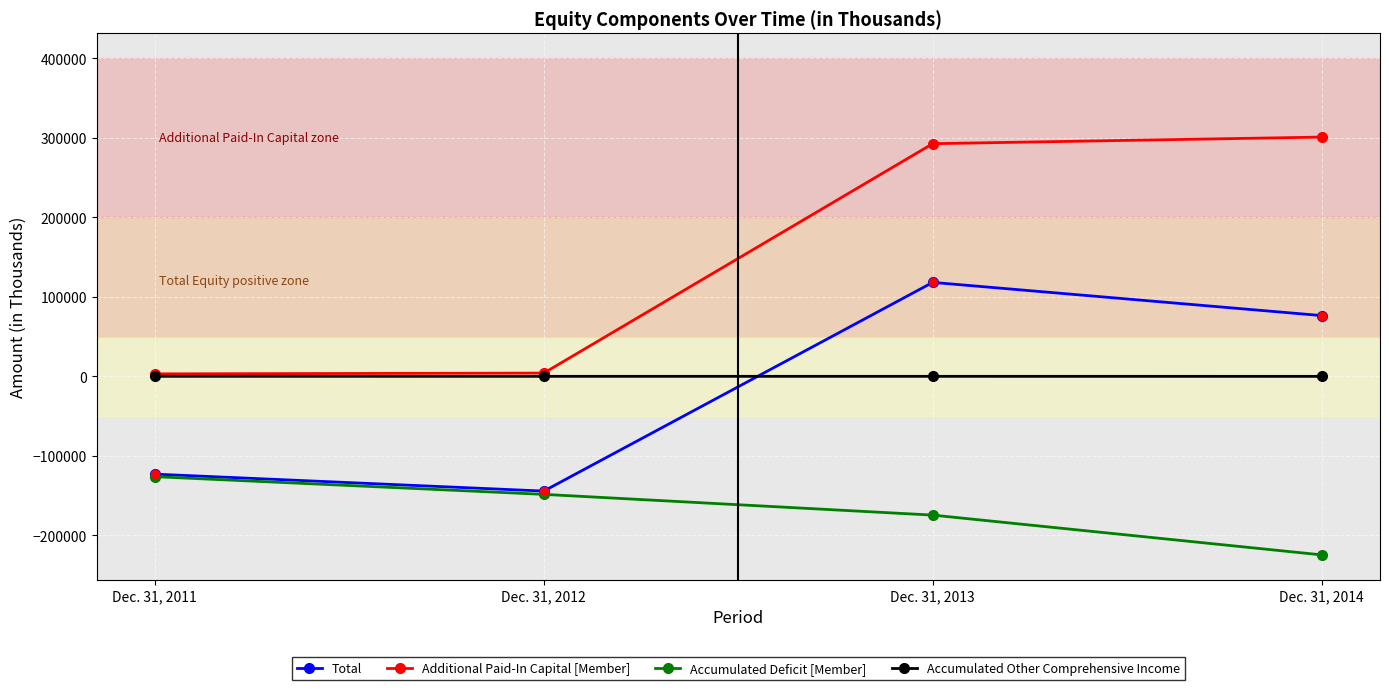

Which label corresponds to the smallest value in the chart?

Dec. 31, 2014